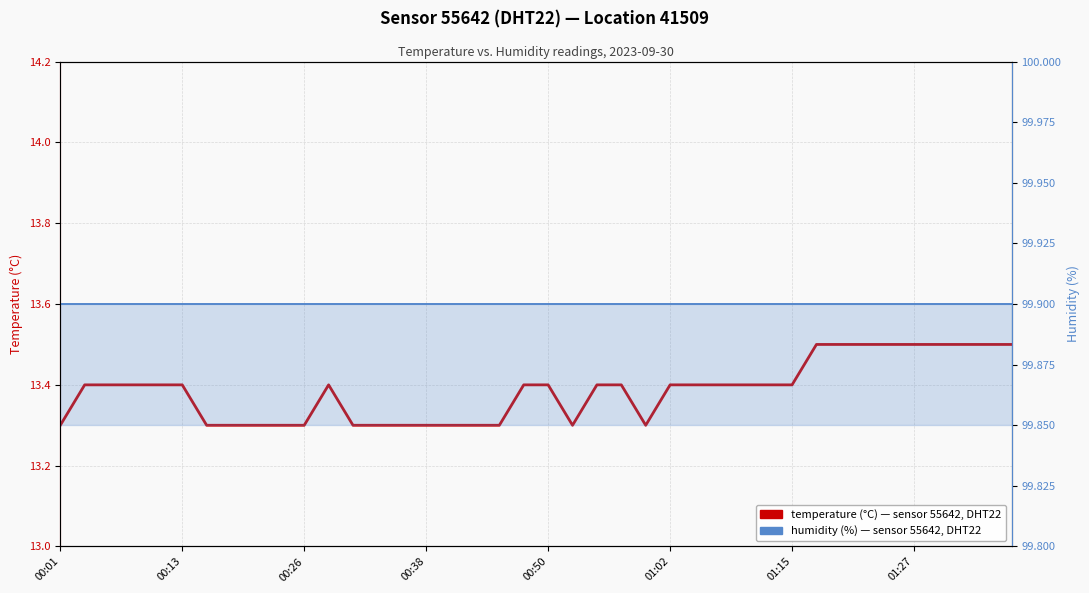

True or false: humidity has a value of 44.5 at 00:01.

False